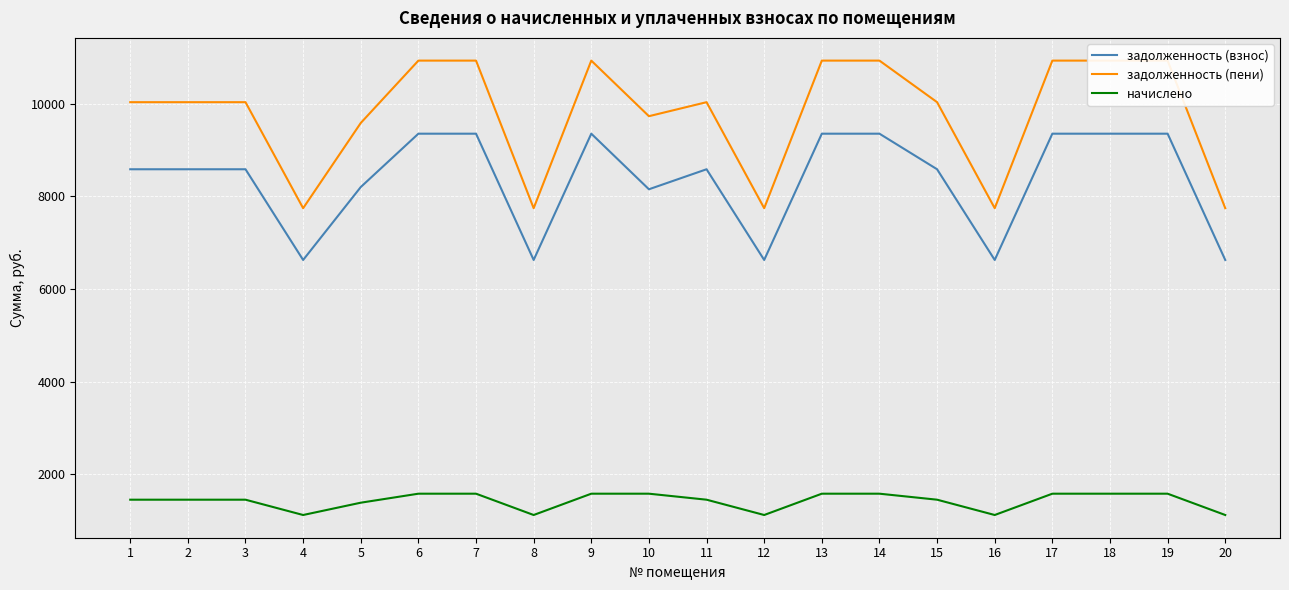

How many values in the начислено series are below 1448?

6